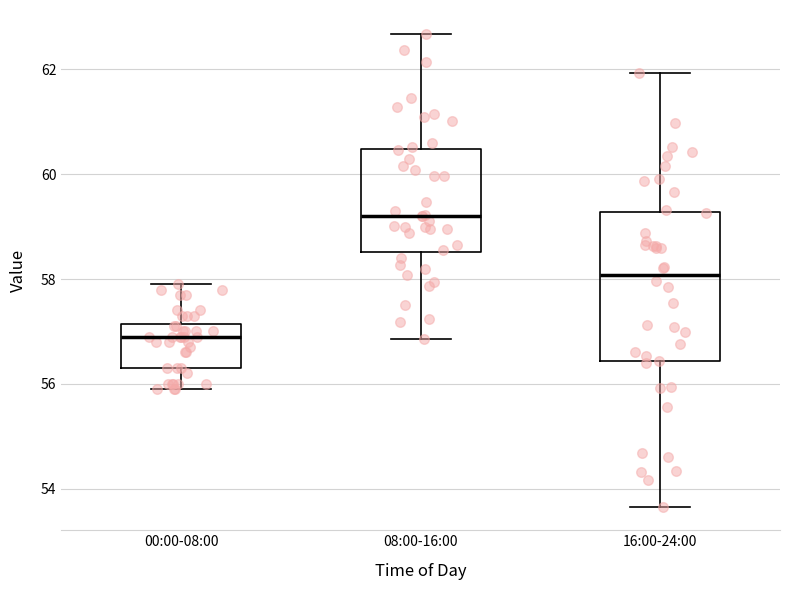

Which box is the tallest, from its lower edge to its upper edge?

16:00-24:00